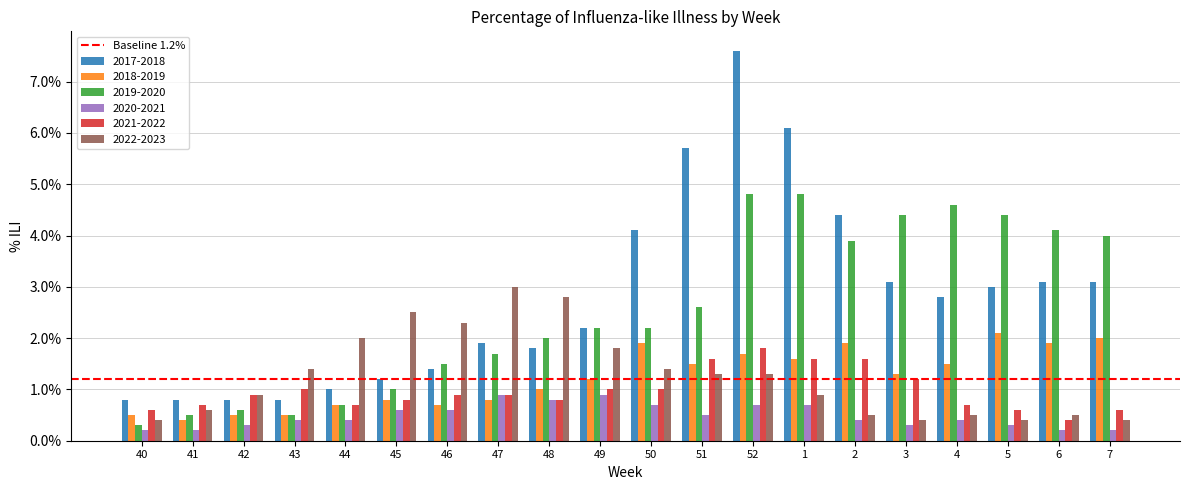

At how many categories does at least one series exceed 0?

20